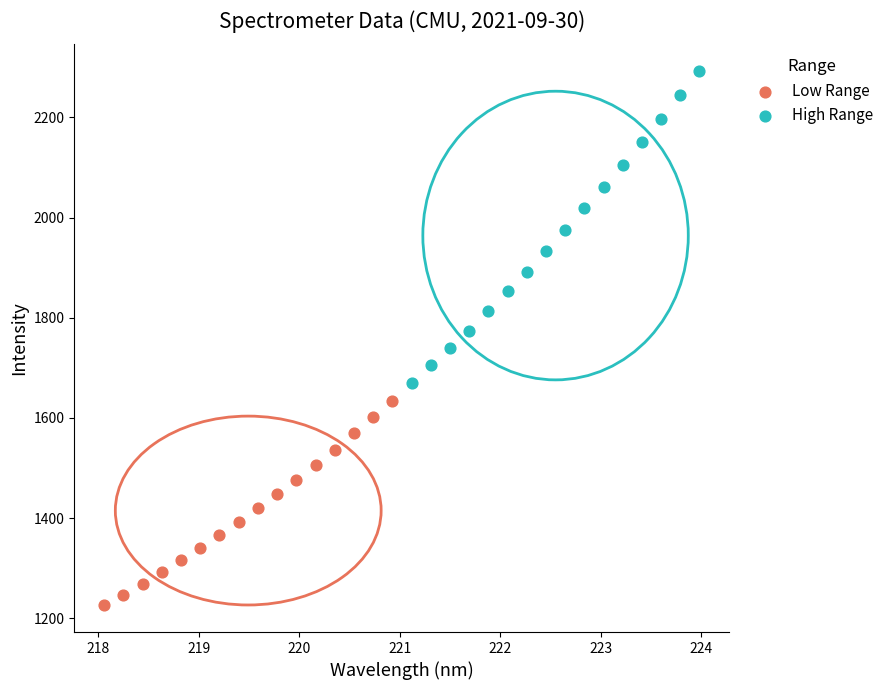

Which series has the widest spread of Y values?

High Range